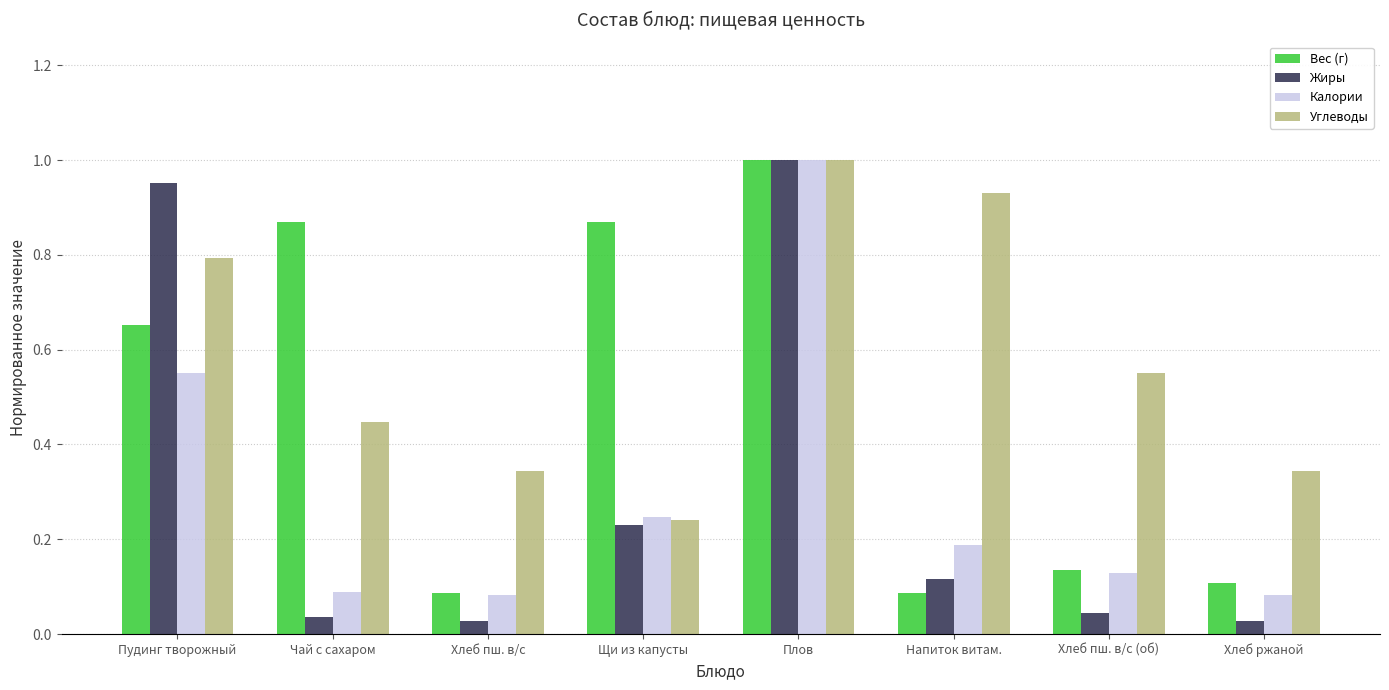

At which category does the chart reach its peak across all series?

Плов